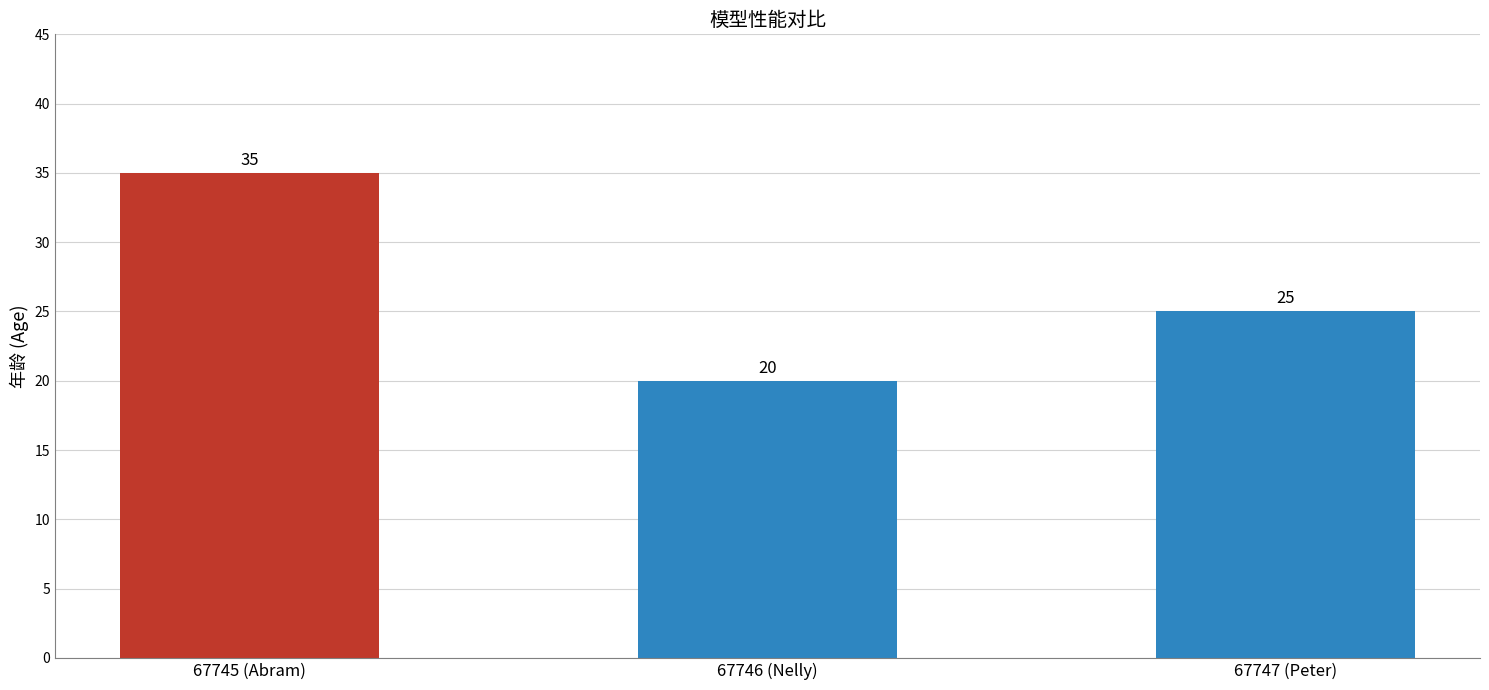

List the labels in order of value, smallest first.

67746 (Nelly), 67747 (Peter), 67745 (Abram)